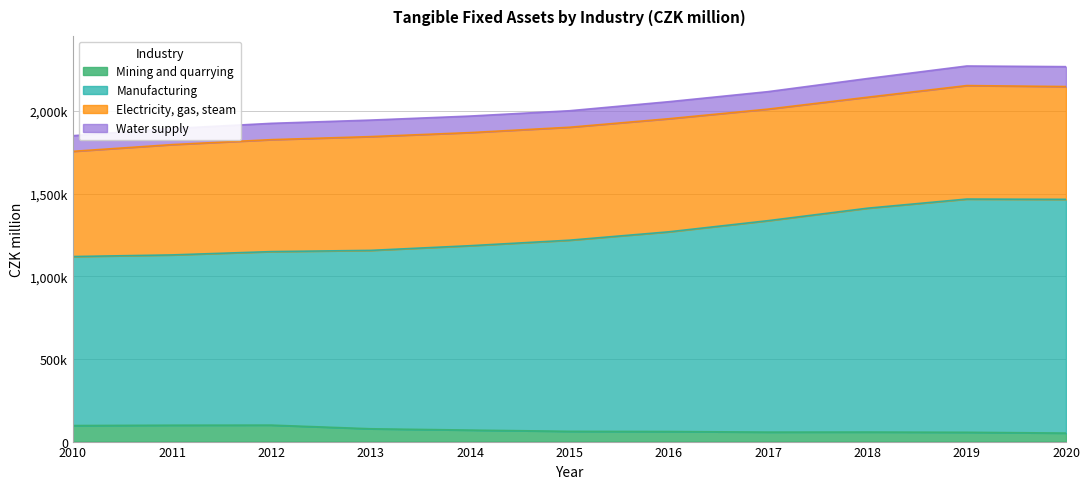

What is the minimum value for Mining and quarrying?

51346